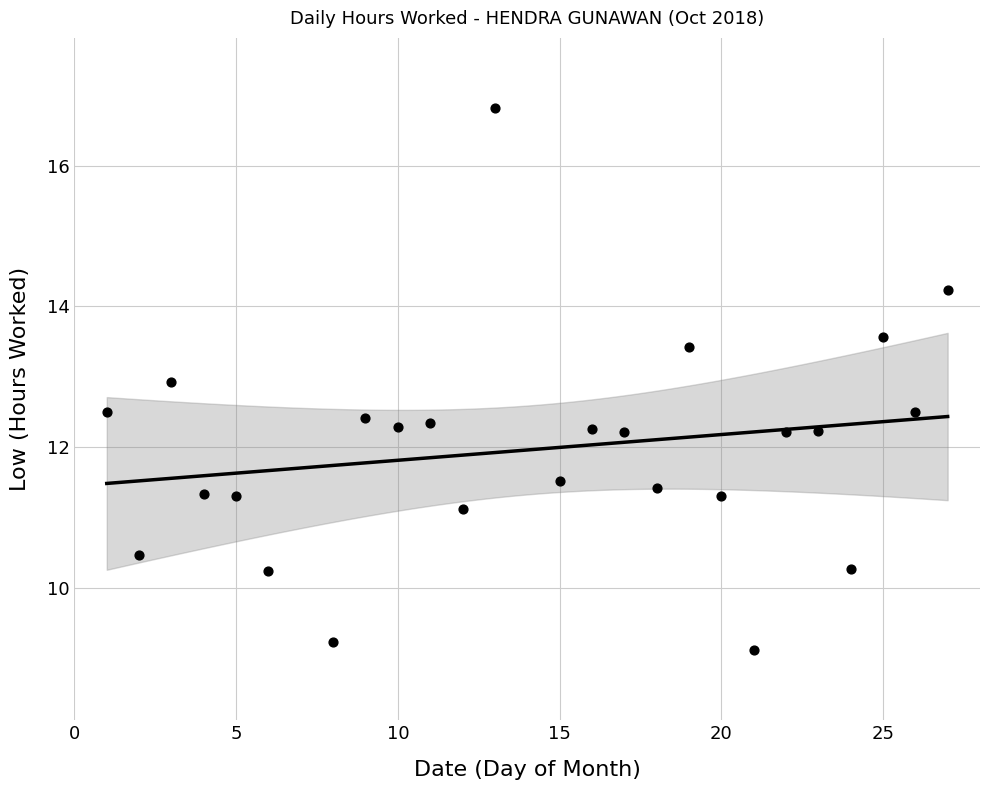

What is the range of Y values (max minus min)?

7.7